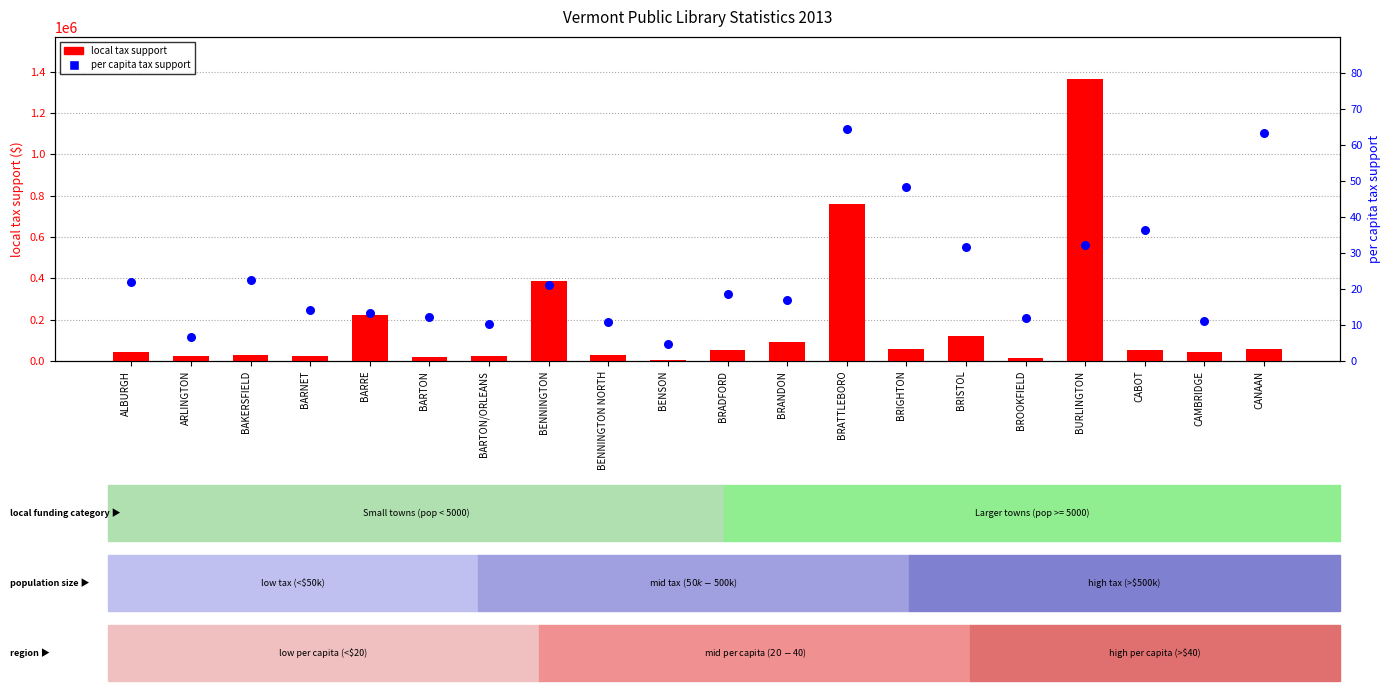

Which series has the widest spread of Y values?

local tax support